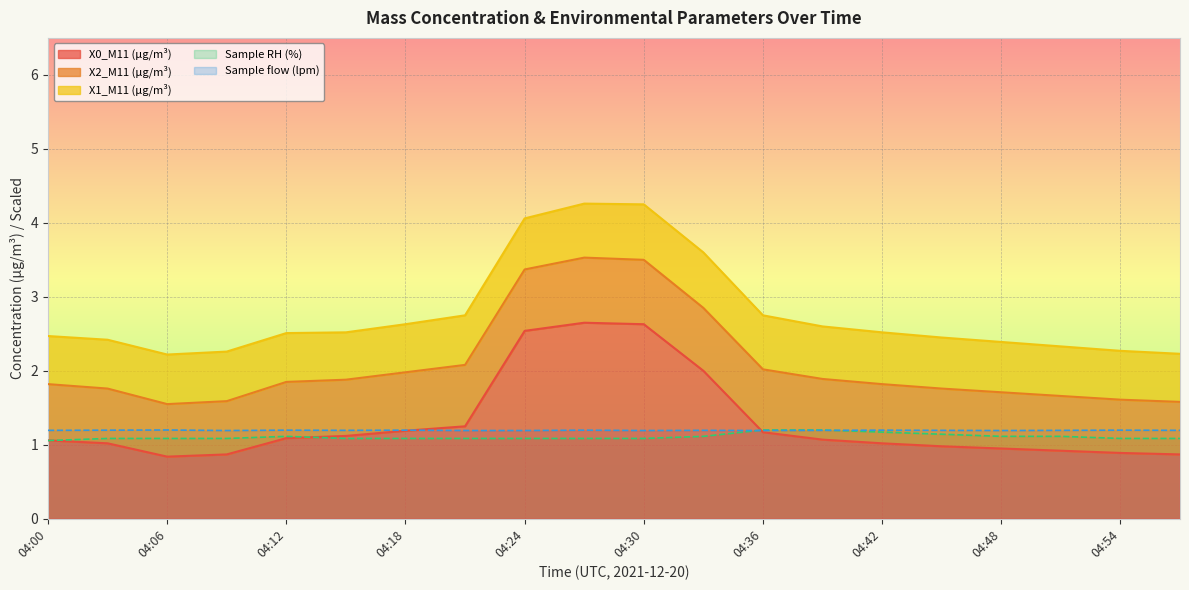

Is the value of X0_M11 (μg/m³) at 04:30 greater than the value of Sample RH (%) at 04:24?

Yes